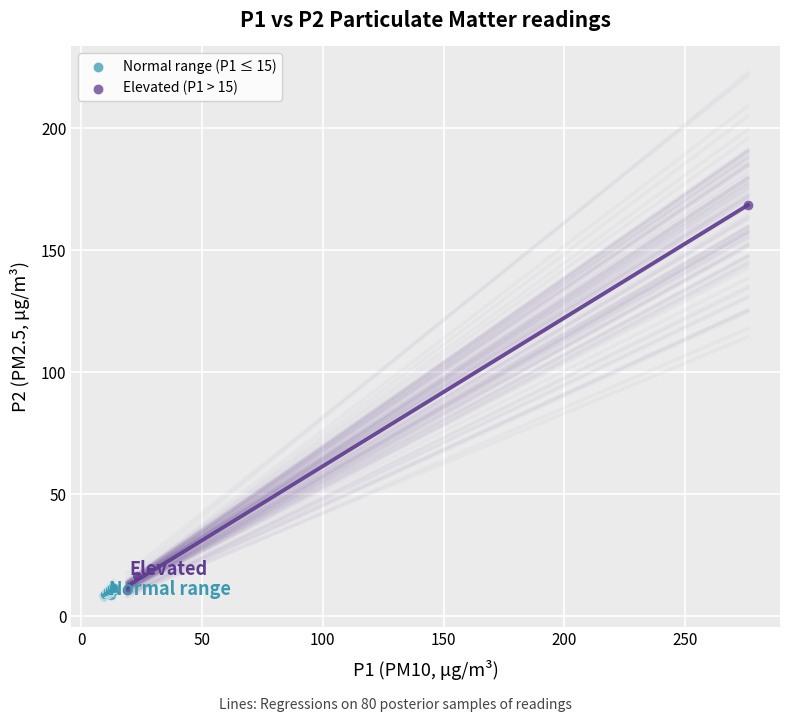

Which series contains the highest Y value?

Elevated (P1 > 15)